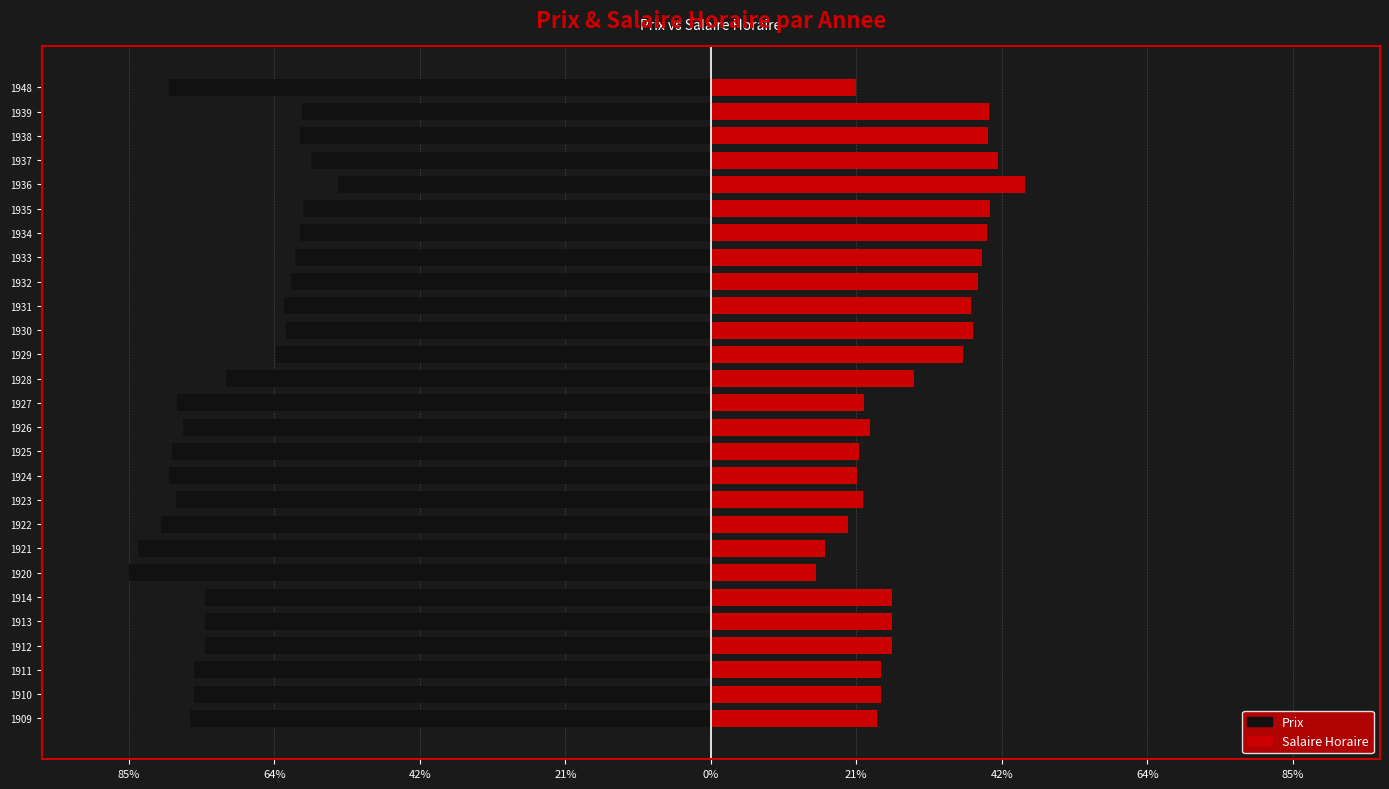

How many categories are shown in the chart?

27